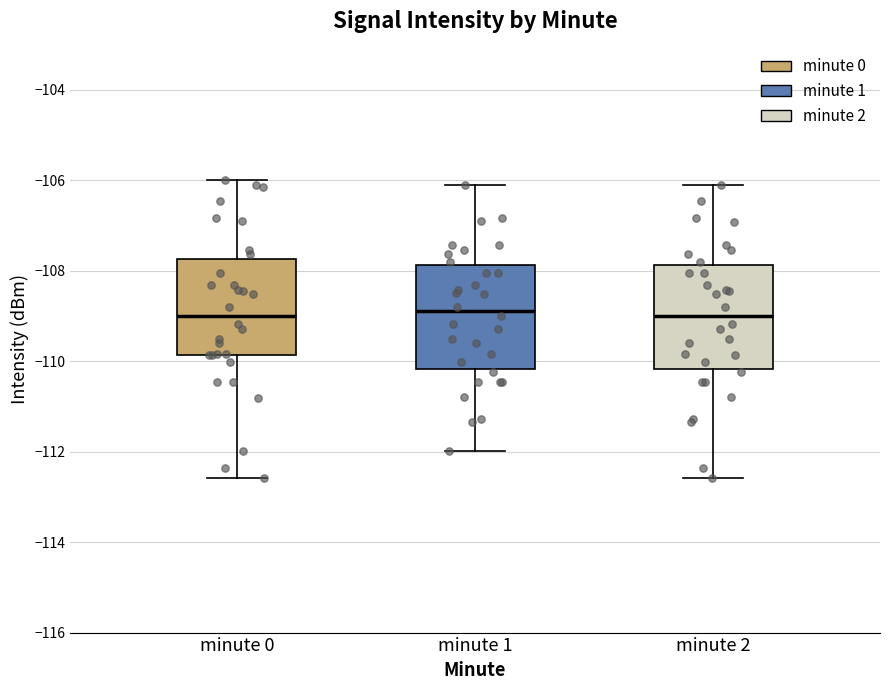

Where does the upper whisker of the box for minute 0 end on the y-axis? The values are not printed on the chart, so give them approximately, as read against the axis.

-106.0